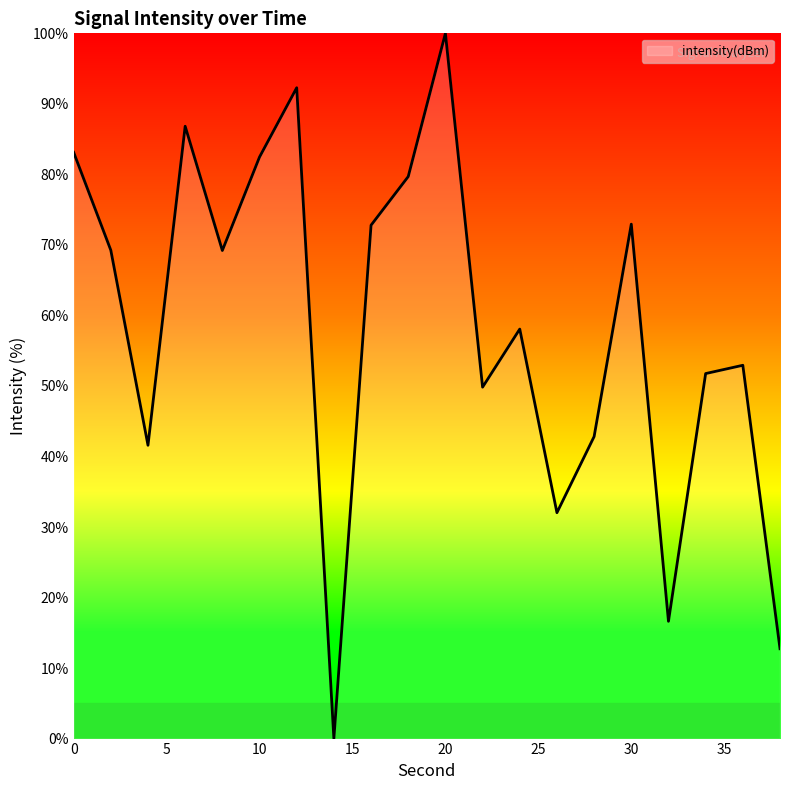

What is the maximum value shown in the chart?

100.0